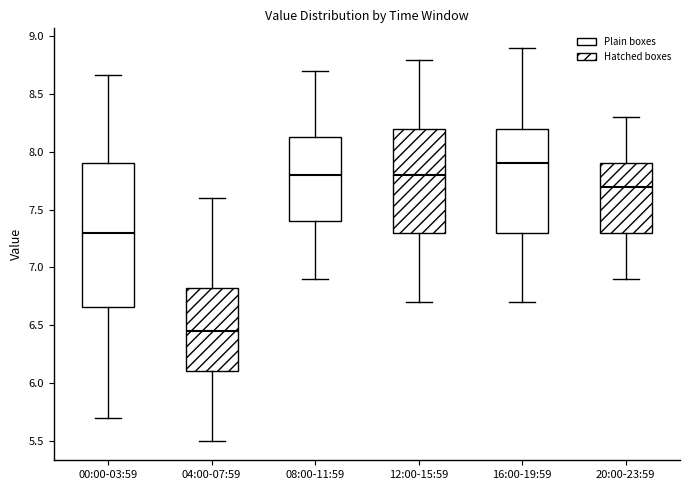

Reading left to right, transcribe this box plot: for each box, give where its median line is, the range the box spans, and where its two whiskers end, as read against the y-axis. The values are not printed on the chart, so give them approximately, as read against the axis.

00:00-03:59: median 7.30, box 6.65 to 7.90, whiskers 5.70 to 8.65
04:00-07:59: median 6.45, box 6.10 to 6.85, whiskers 5.50 to 7.60
08:00-11:59: median 7.80, box 7.40 to 8.15, whiskers 6.90 to 8.70
12:00-15:59: median 7.80, box 7.30 to 8.20, whiskers 6.70 to 8.80
16:00-19:59: median 7.90, box 7.30 to 8.20, whiskers 6.70 to 8.90
20:00-23:59: median 7.70, box 7.30 to 7.90, whiskers 6.90 to 8.30